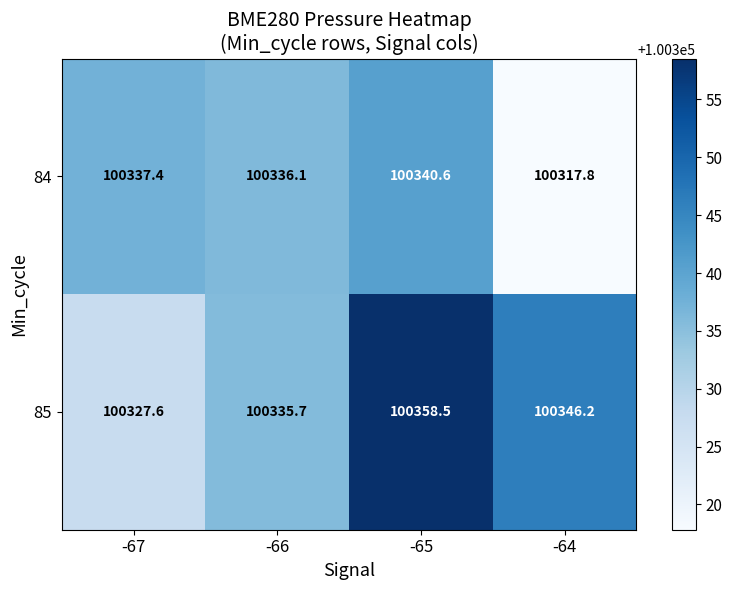

Reading right to left, list all the values displayed in this chart.

84: 100317.8	100340.6	100336.1	100337.4
85: 100346.2	100358.5	100335.7	100327.6